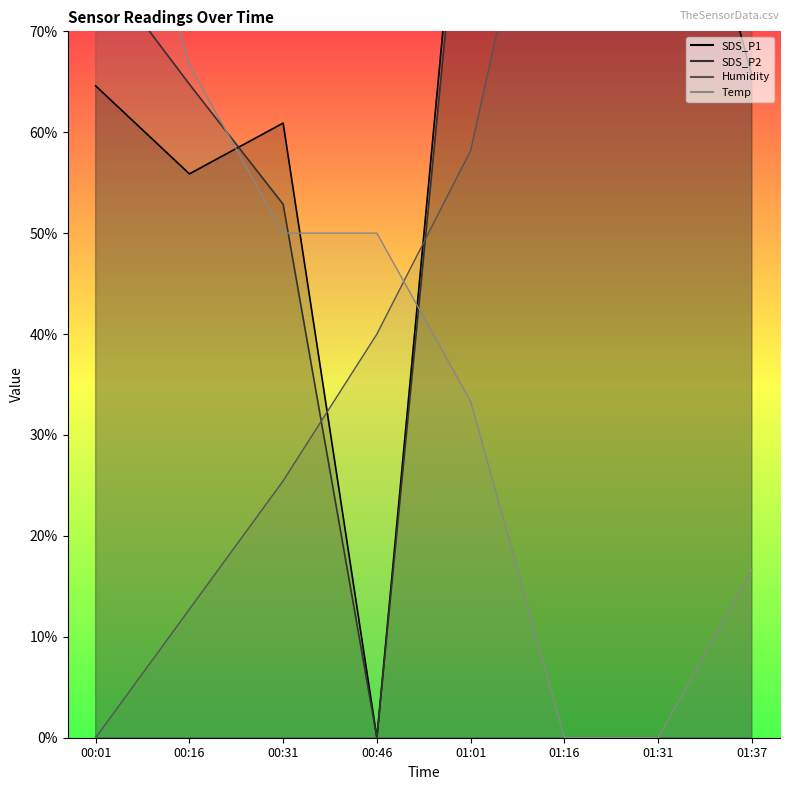

Which series ends up on top after the final intersection of SDS_P1 and SDS_P2?

SDS_P2